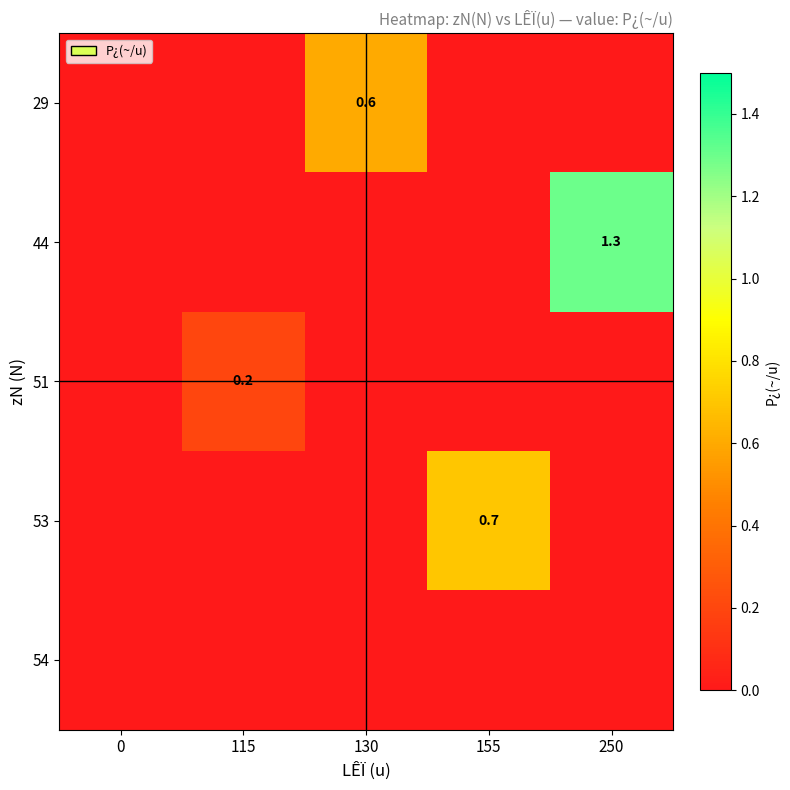

What is the difference between the highest and lowest values at 115?

0.2